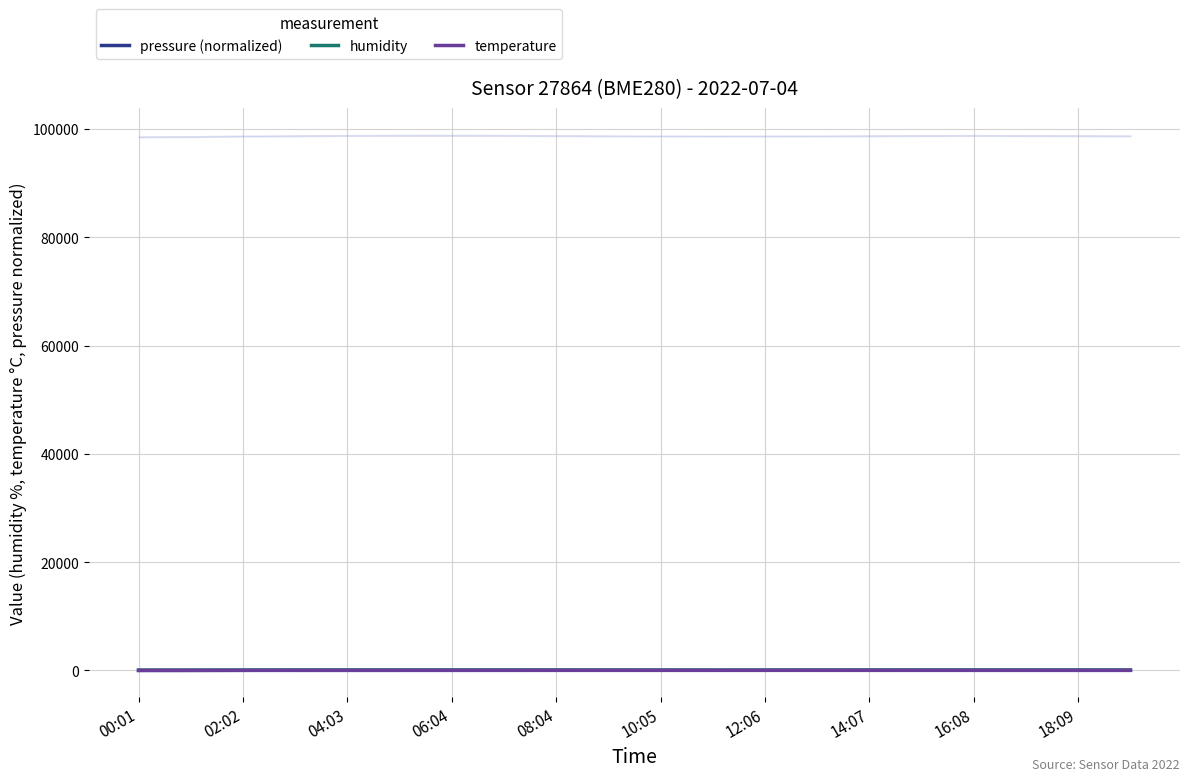

How many categories are shown in the chart?

20